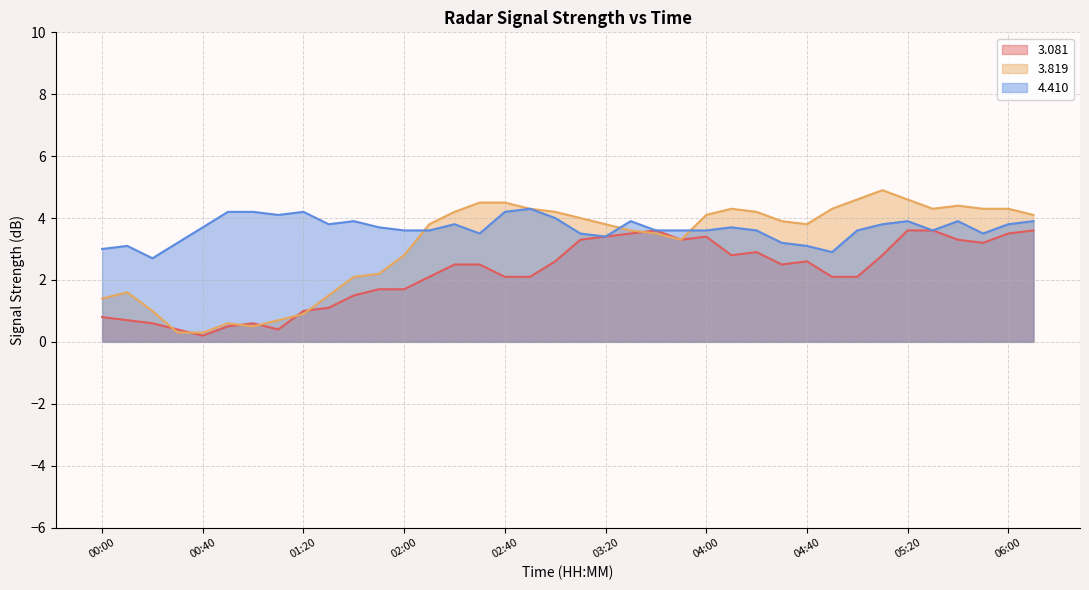

True or false:   3.081 and   3.819 cross at least once.

True